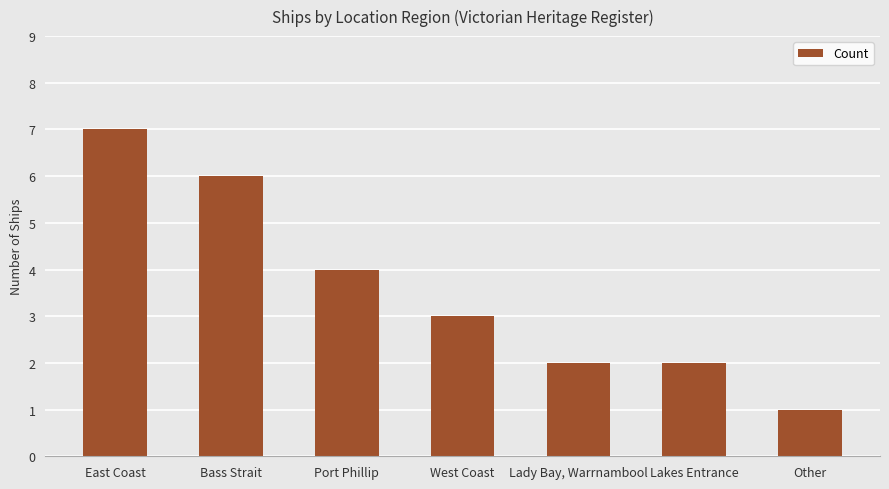

What is the sum of the values at Lakes Entrance and Other?

3